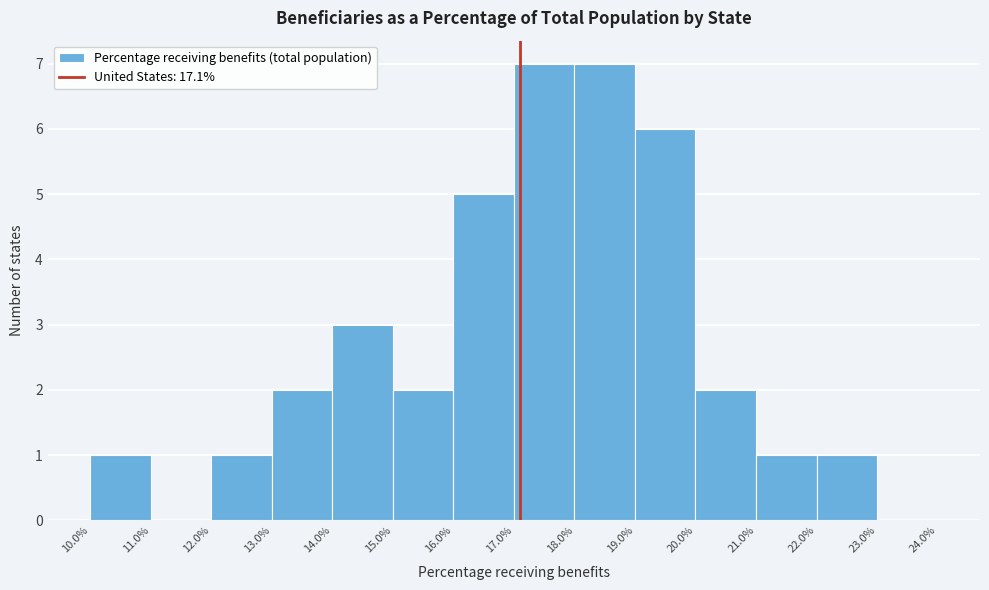

What is the height of the bar covering 16.0% to 17.0% on the x-axis? The values are not printed on the chart, so give them approximately, as read against the axis.

5